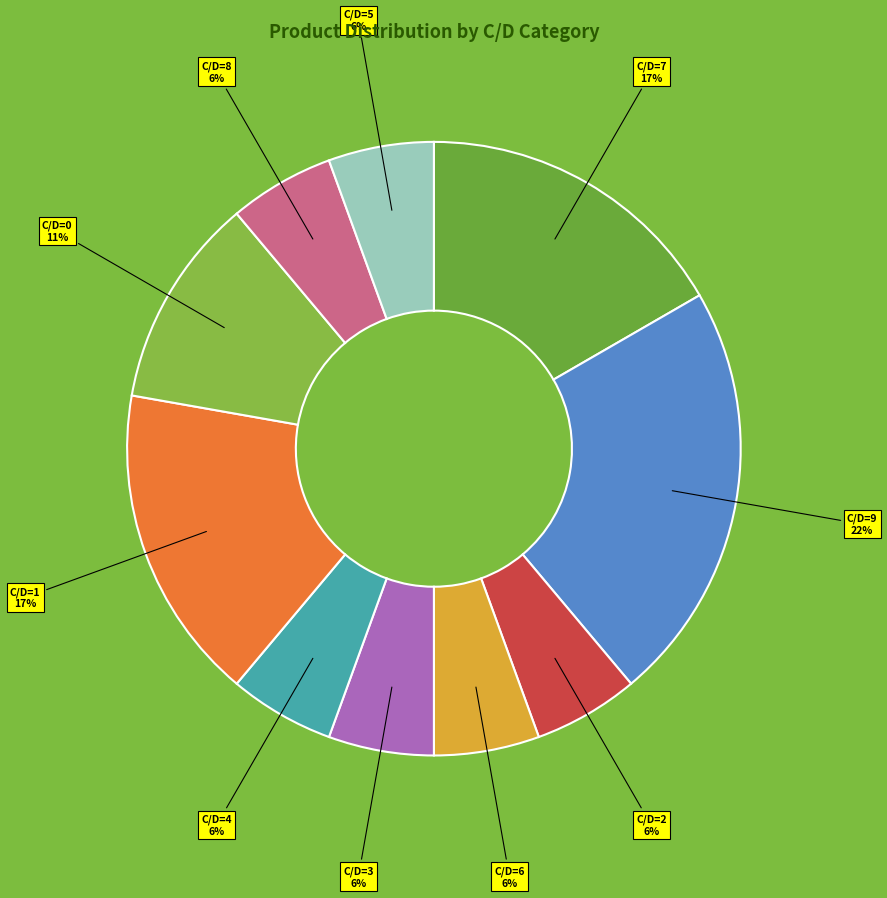

How many slices are in this pie chart?

10